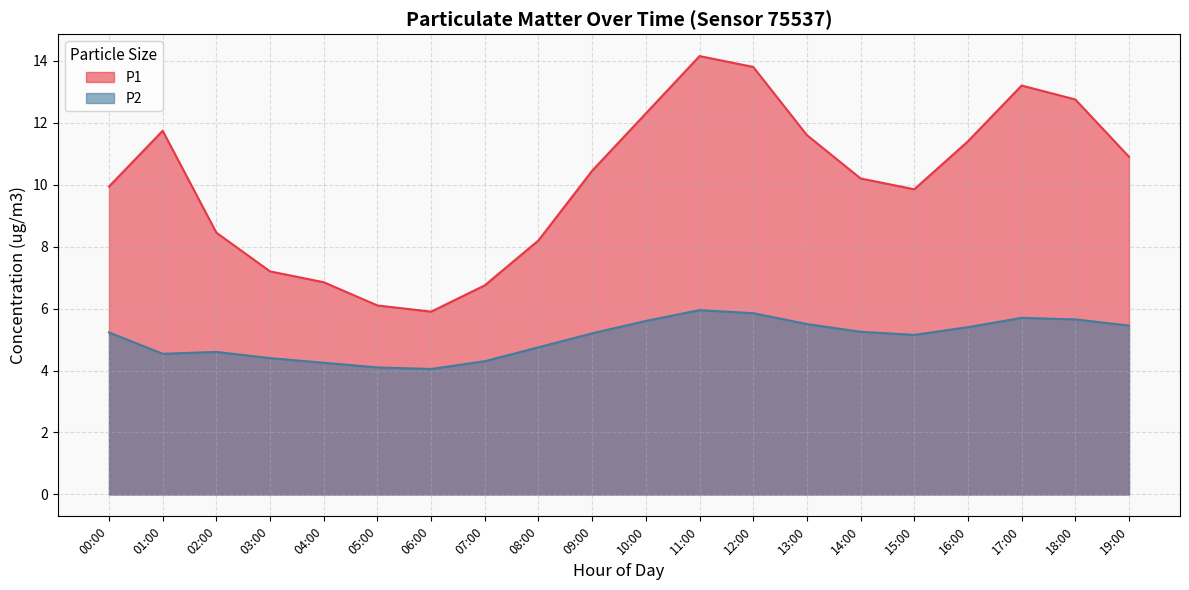

In P1, how many points are higher than both neighbors (excluding endpoints)?

3